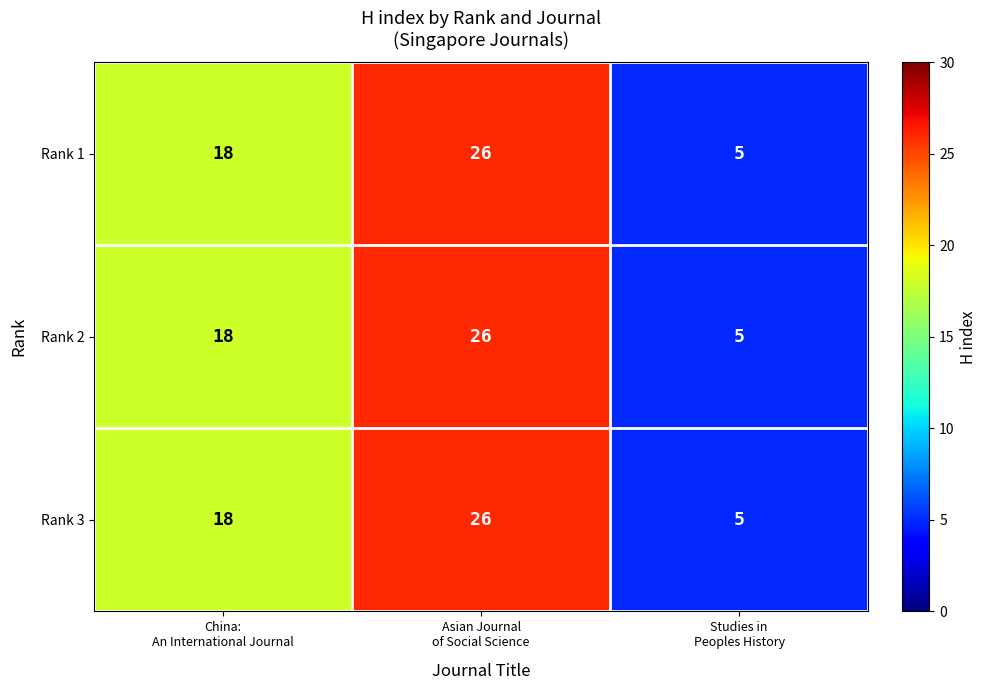

How many Rank 1 values are between 5 and 26?

3